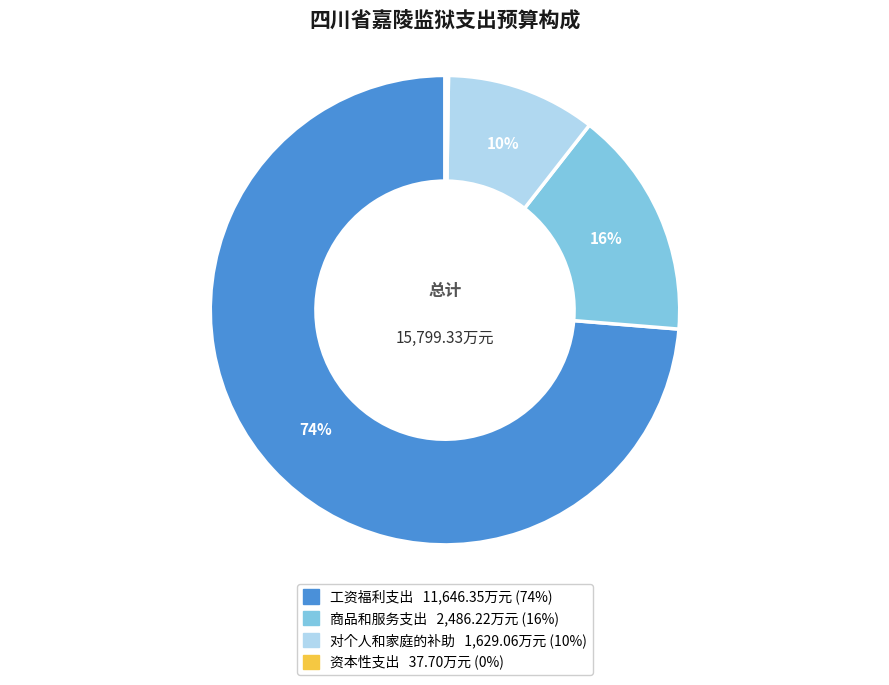

Between 工资福利支出 and 对个人和家庭的补助, which is larger?

工资福利支出